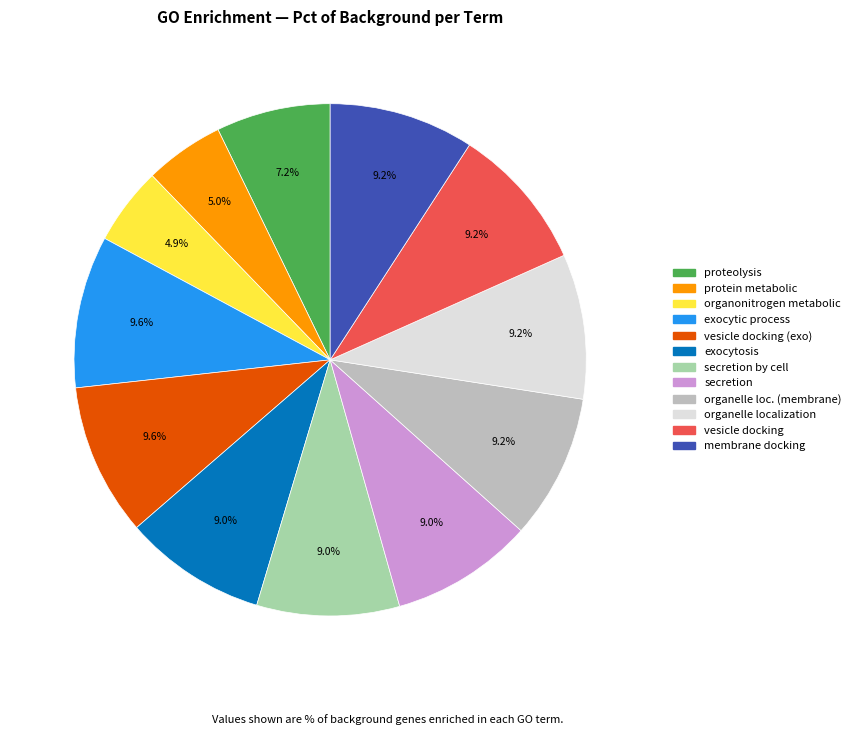

Is there a majority slice in this chart?

No